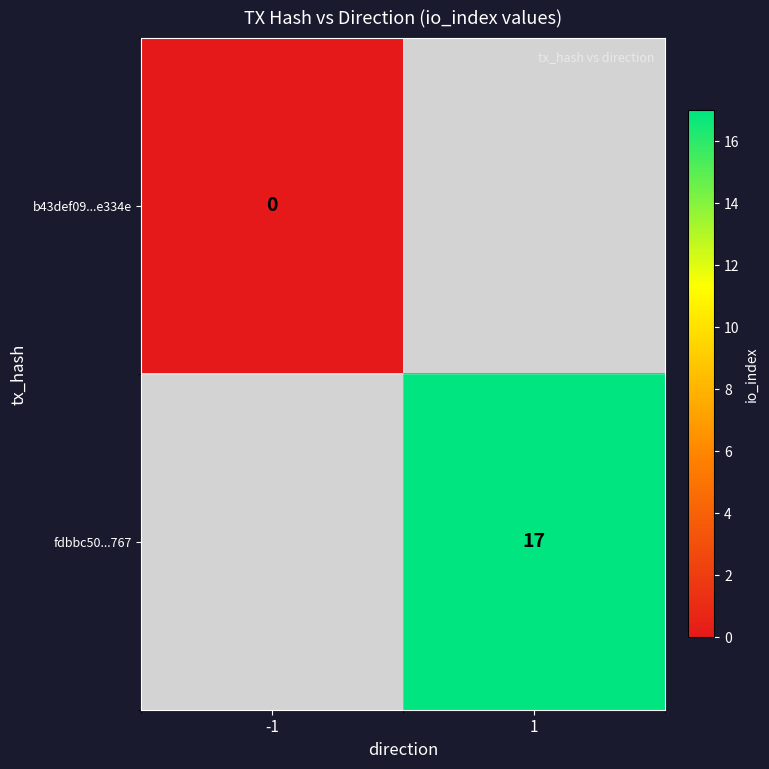

Is the value of fdbbc50...767 at 1 greater than the value of b43def09...e334e at -1?

Yes